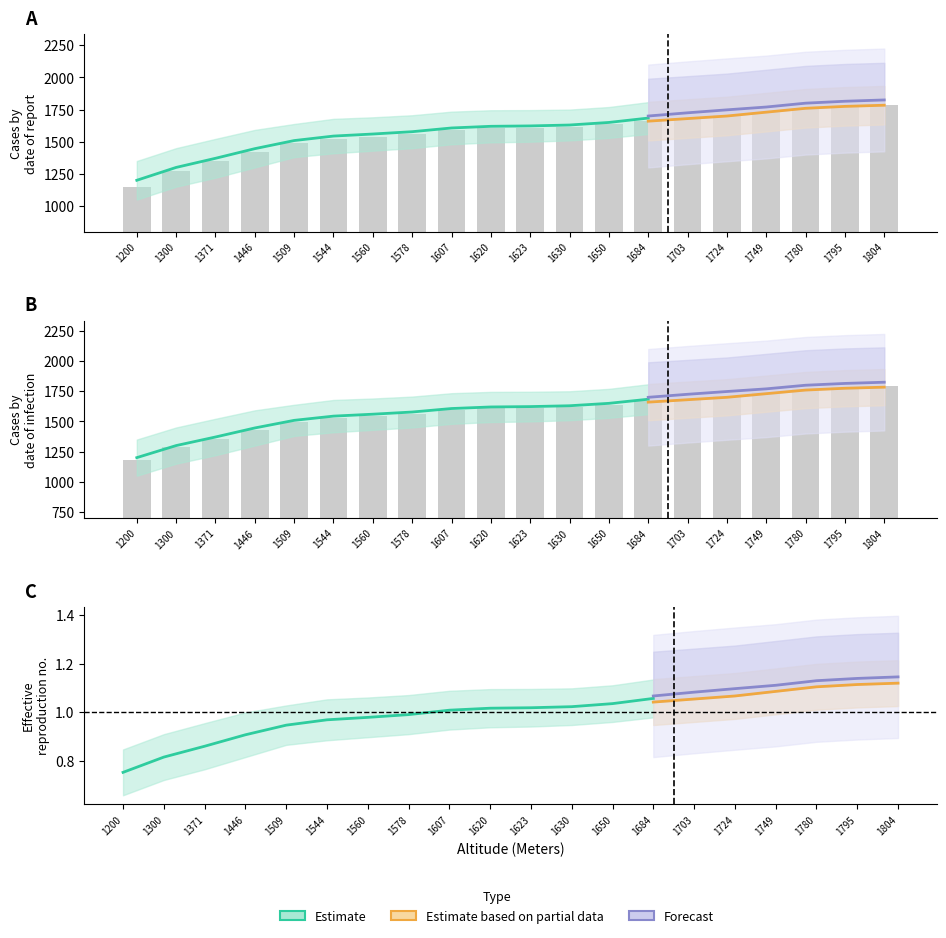

How many values in the Estimate based on partial data series are below 1608?

10